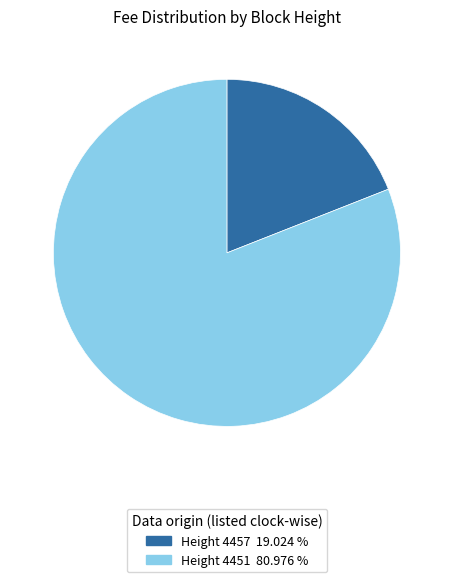

Is there a majority slice in this chart?

Yes